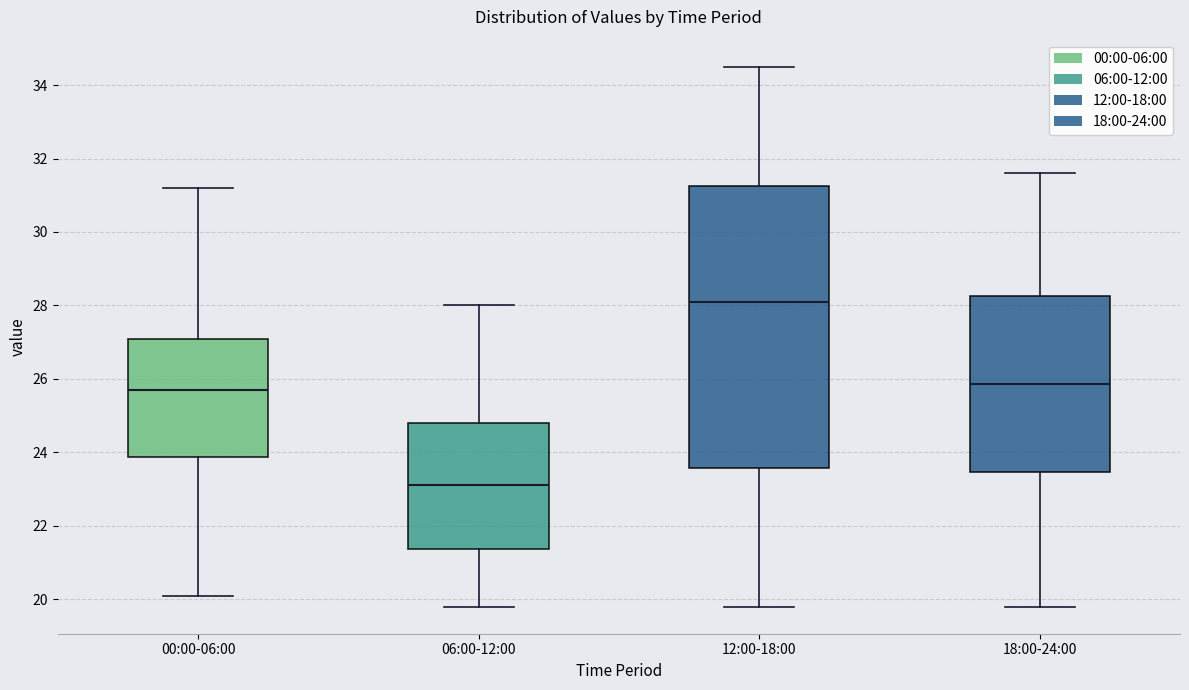

Which box's median line is the highest?

12:00-18:00